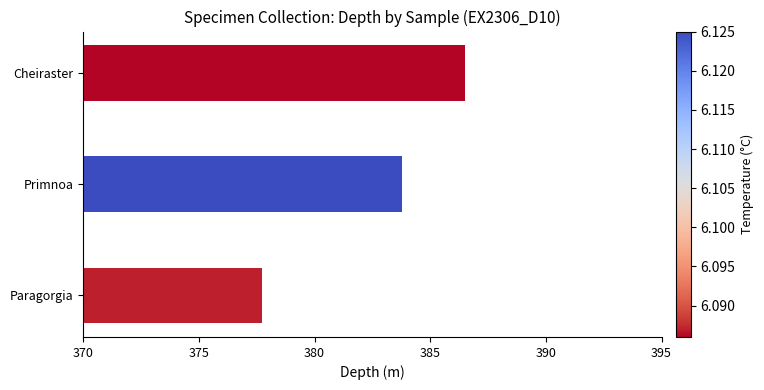

How many distinct data groups are displayed?

1